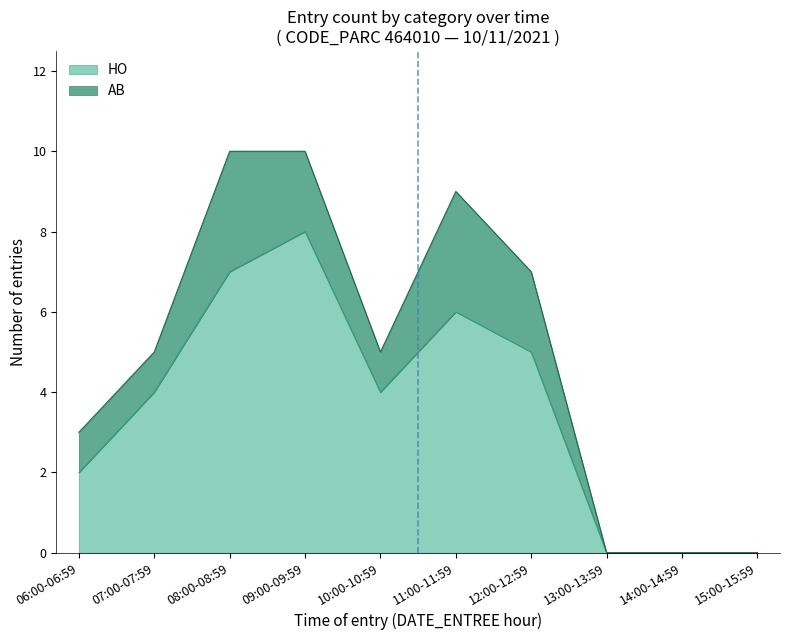

True or false: HO has a value of 11 at 09:00-09:59.

False